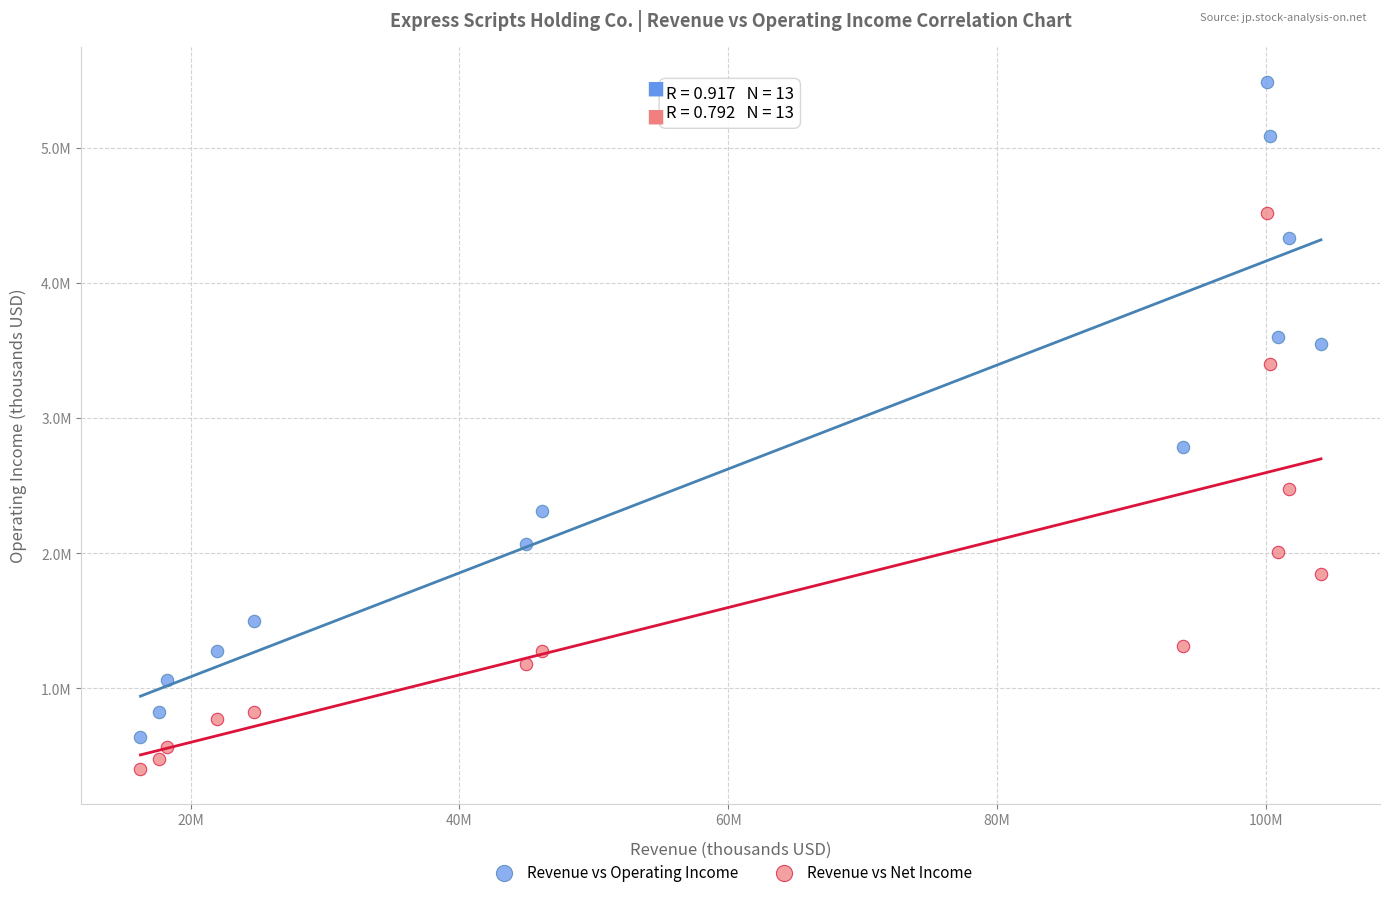

Which series contains the highest Y value?

Revenue vs Operating Income